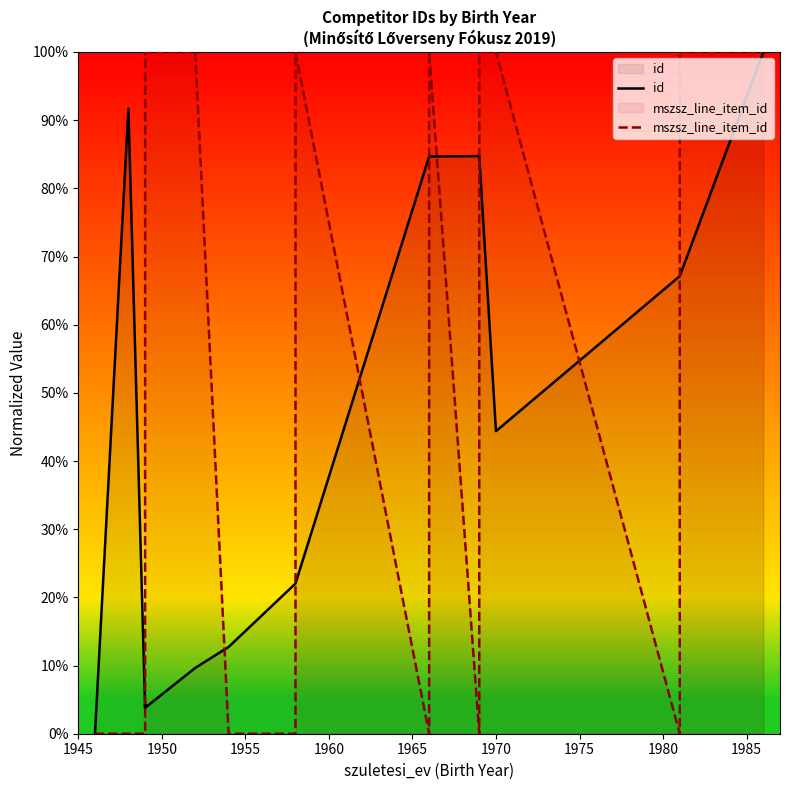

Which series ends up on top after the final intersection of mszsz_line_item_id and id?

mszsz_line_item_id